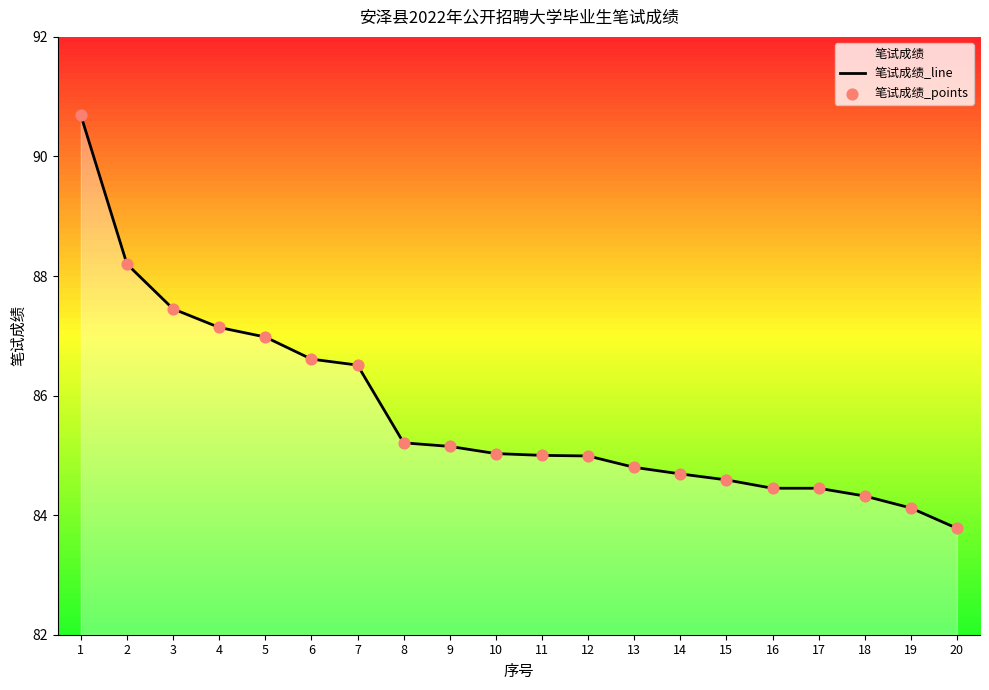

Which series contains the highest Y value?

笔试成绩_line